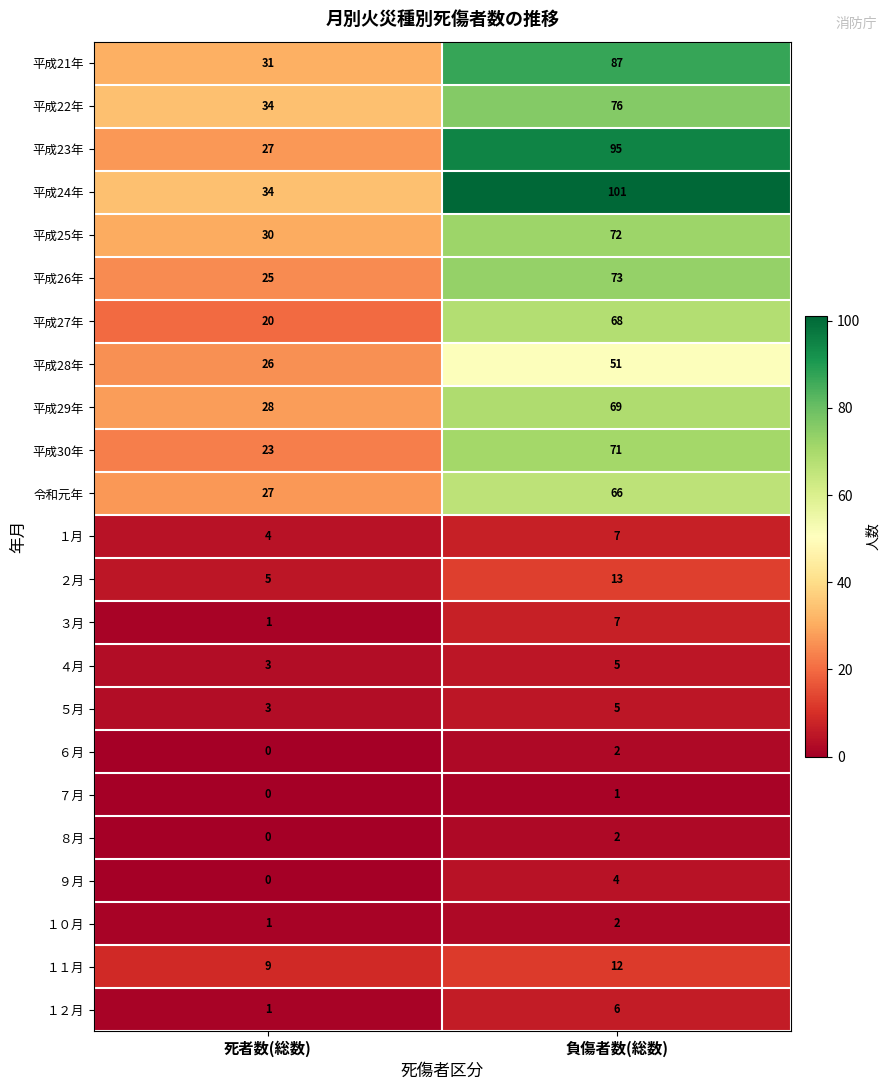

The value of ８月 at 死者数(総数) is -1. True or false?

False